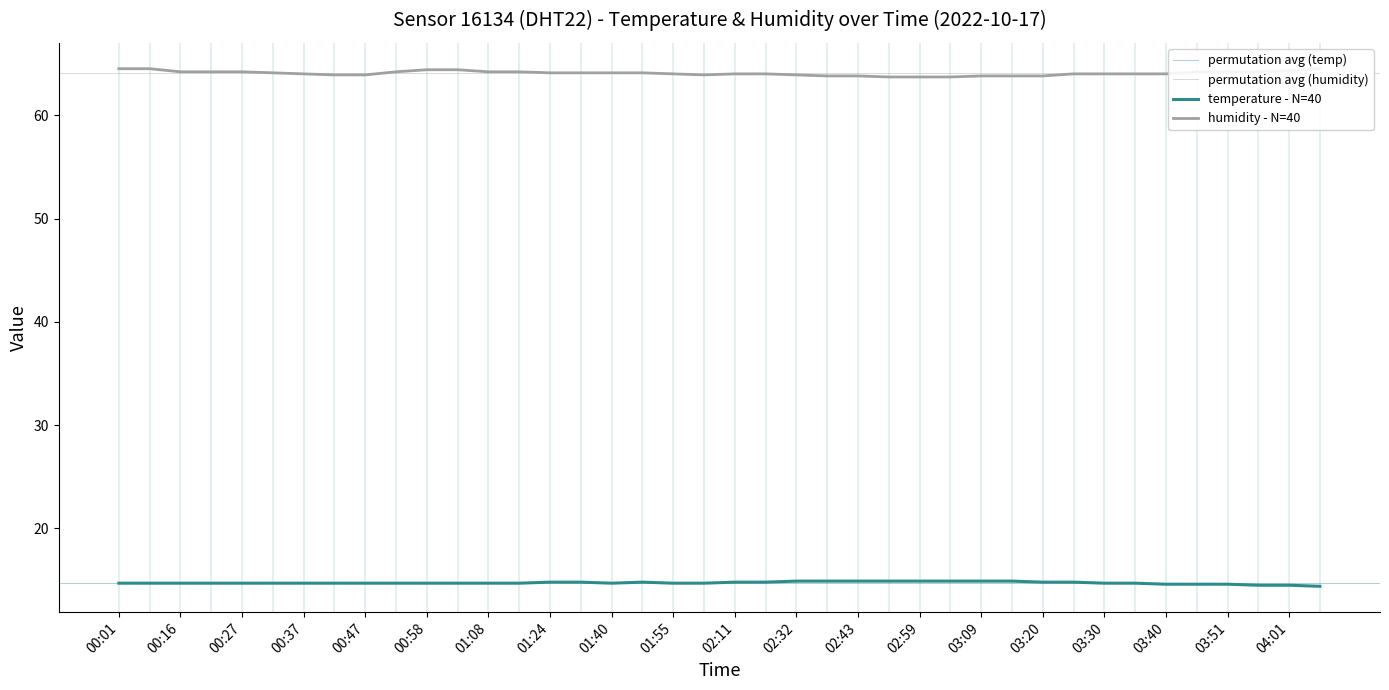

What is the approximate value of humidity at 03:35?

64.0